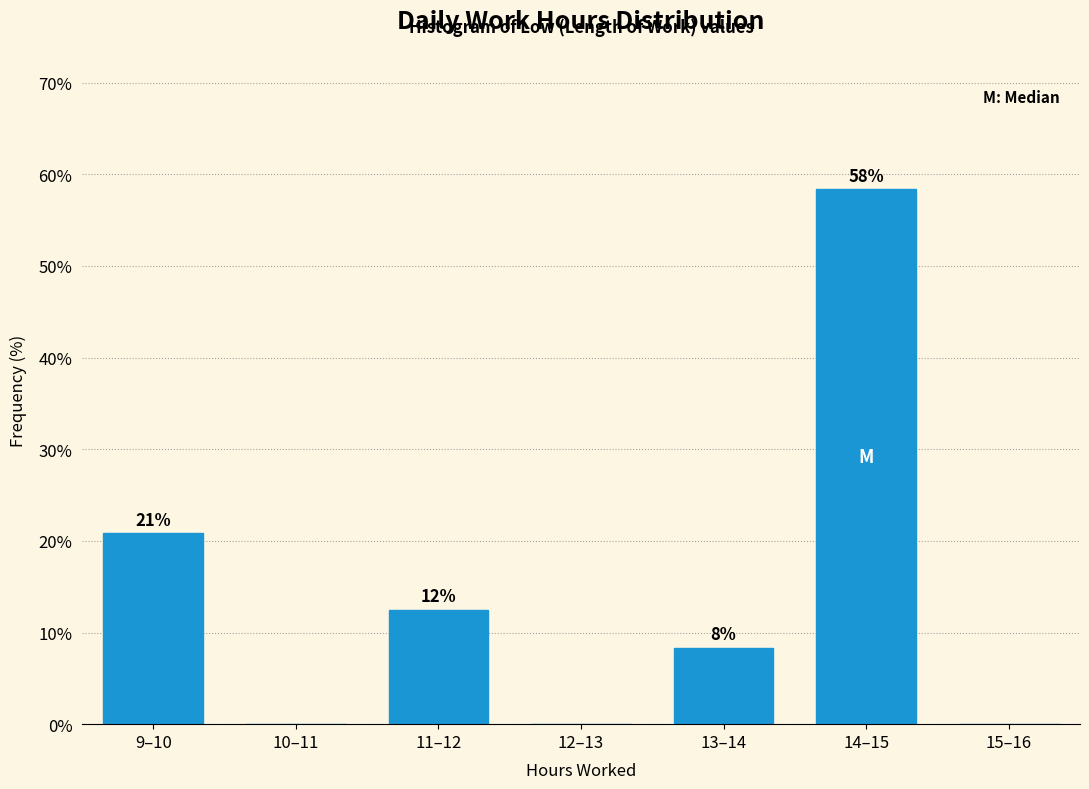

Are the bars horizontal?

No